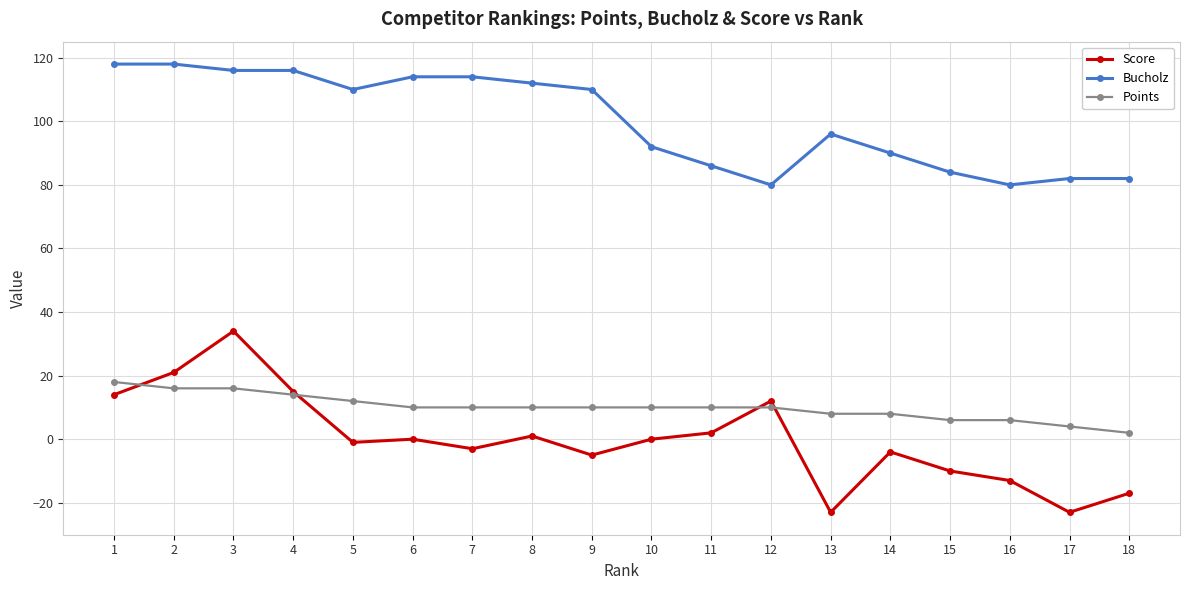

Reading left to right, transcribe all the data shown in this chart.

Score: 14	21	34	15	-1	0	-3	1	-5	0	2	12	-23	-4	-10	-13	-23	-17
Bucholz: 118	118	116	116	110	114	114	112	110	92	86	80	96	90	84	80	82	82
Points: 18	16	16	14	12	10	10	10	10	10	10	10	8	8	6	6	4	2